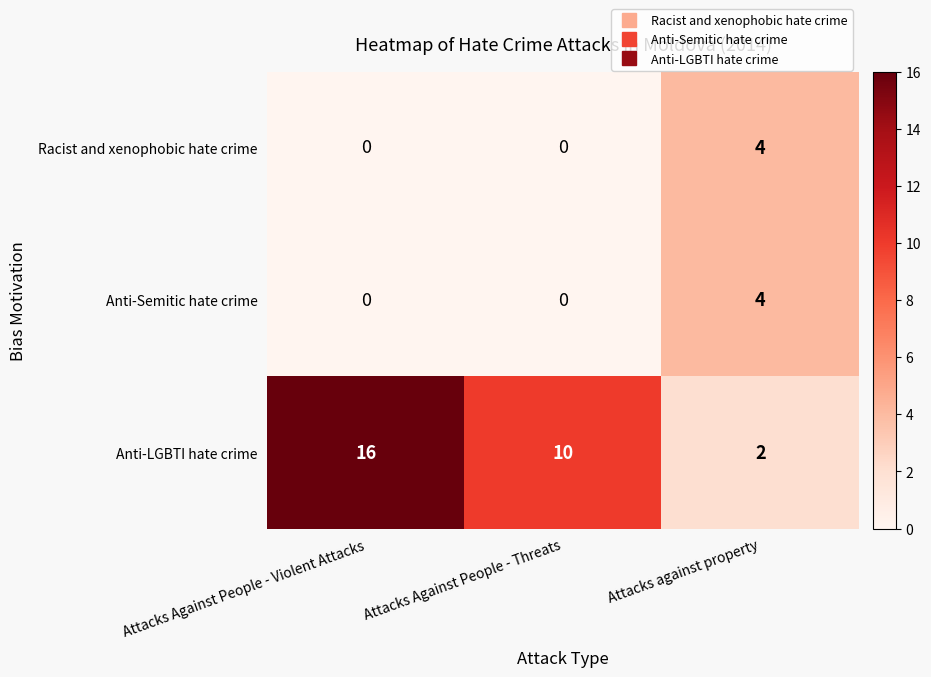

At how many categories does at least one series exceed 1?

3